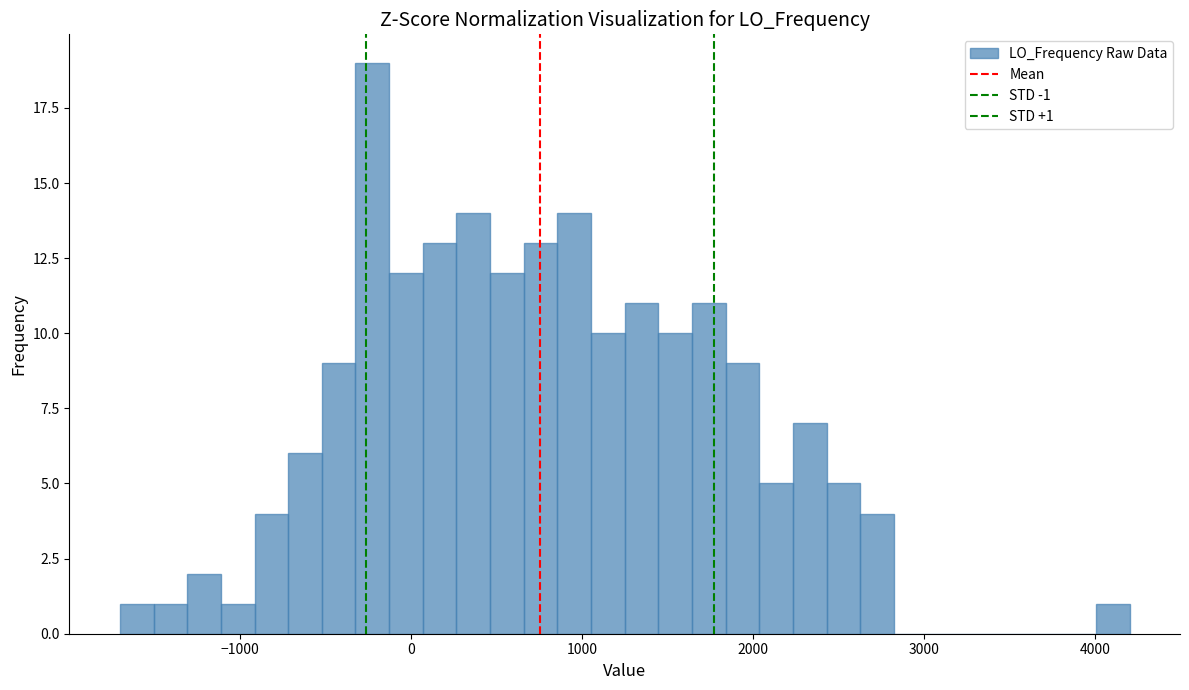

Read against the x-axis, roughly where is the centre of the tallest bar?

-200